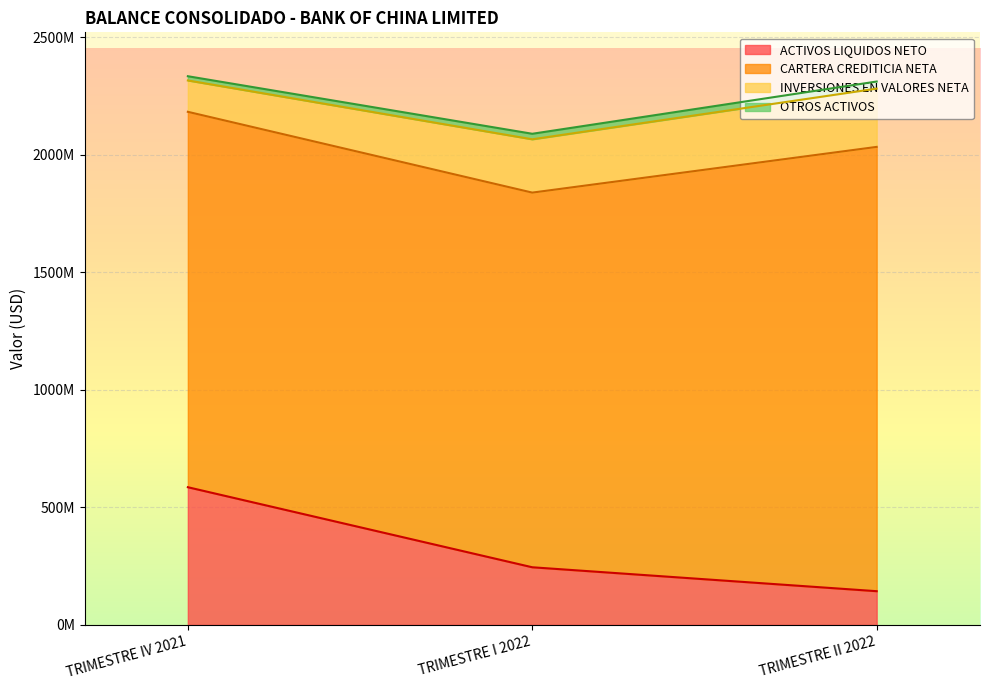

Which series has the largest total across all categories?

CARTERA CREDITICIA NETA